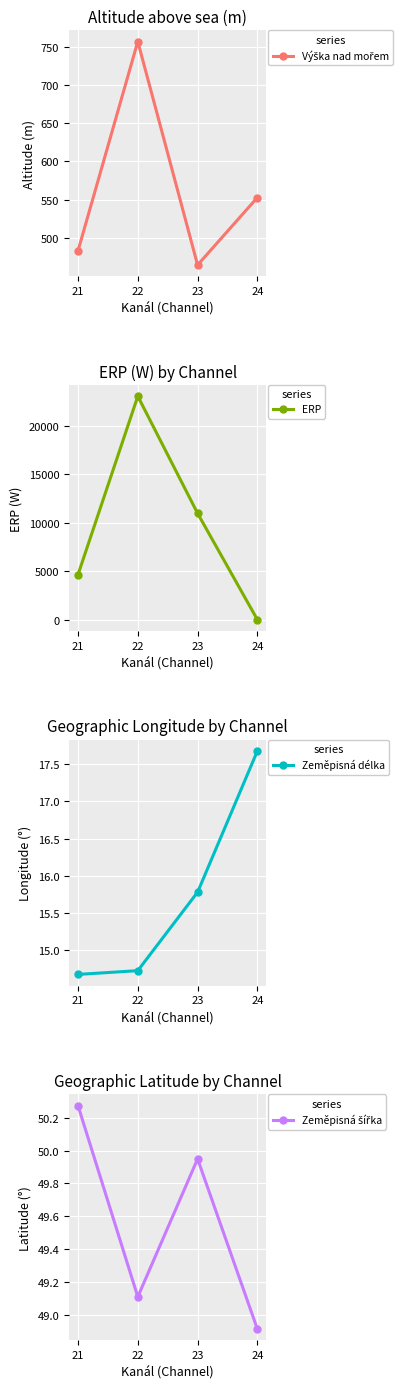

What is the lowest value of the Zeměpisná délka series?

14.7